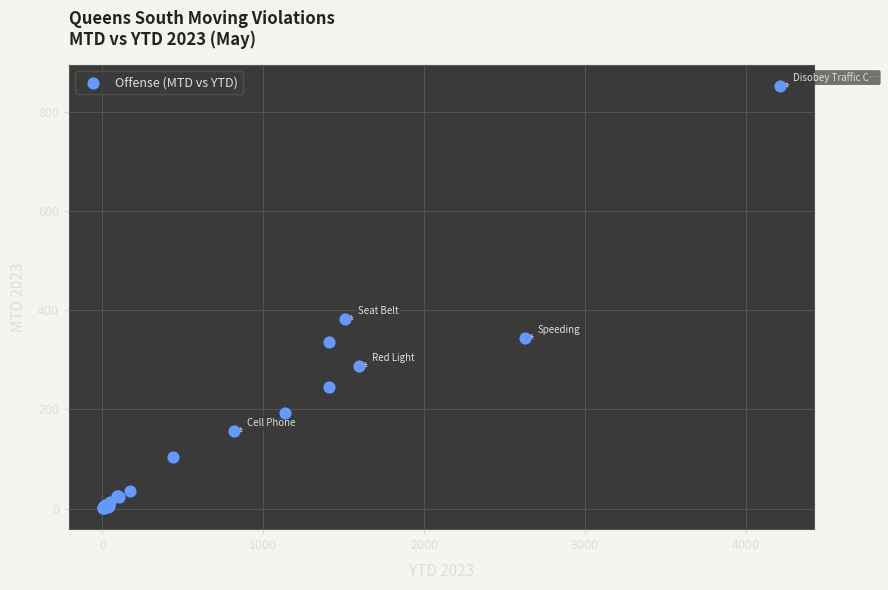

What Y value in the scatter plot is closest to 427?

382